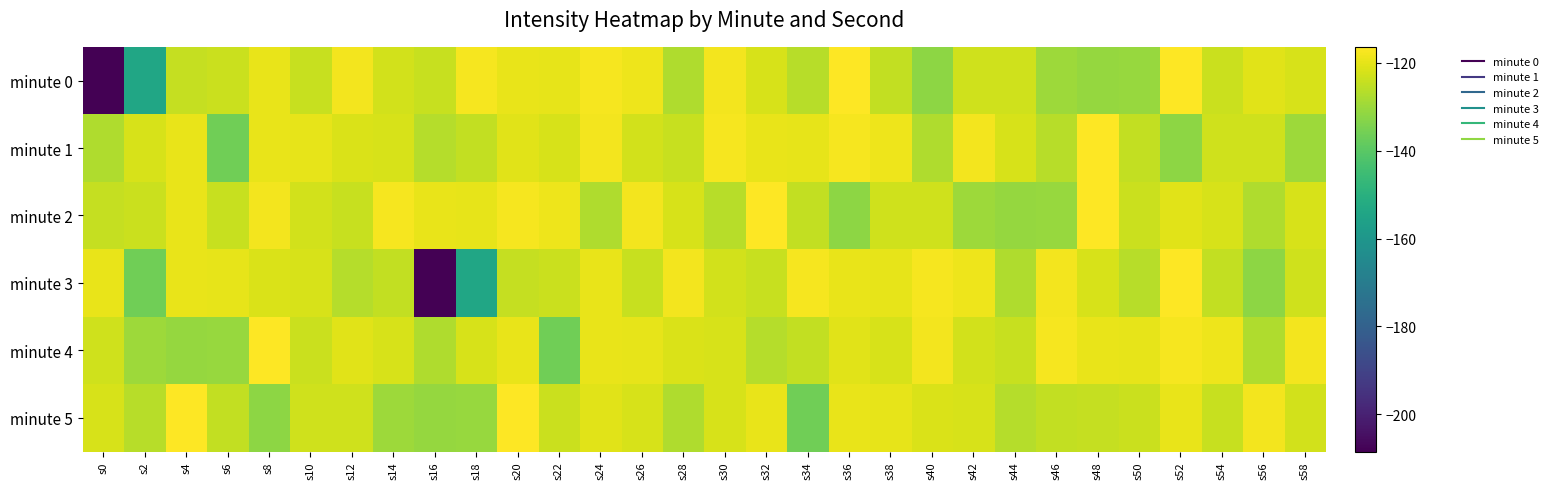

Rank the series by their maximum value, from highest to lowest.

minute 0, minute 1, minute 2, minute 3, minute 5, minute 4